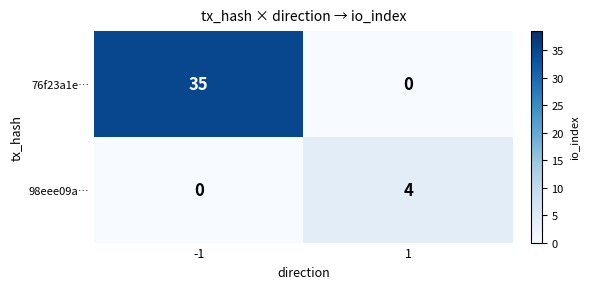

What is the difference between the highest and lowest values at -1?

35